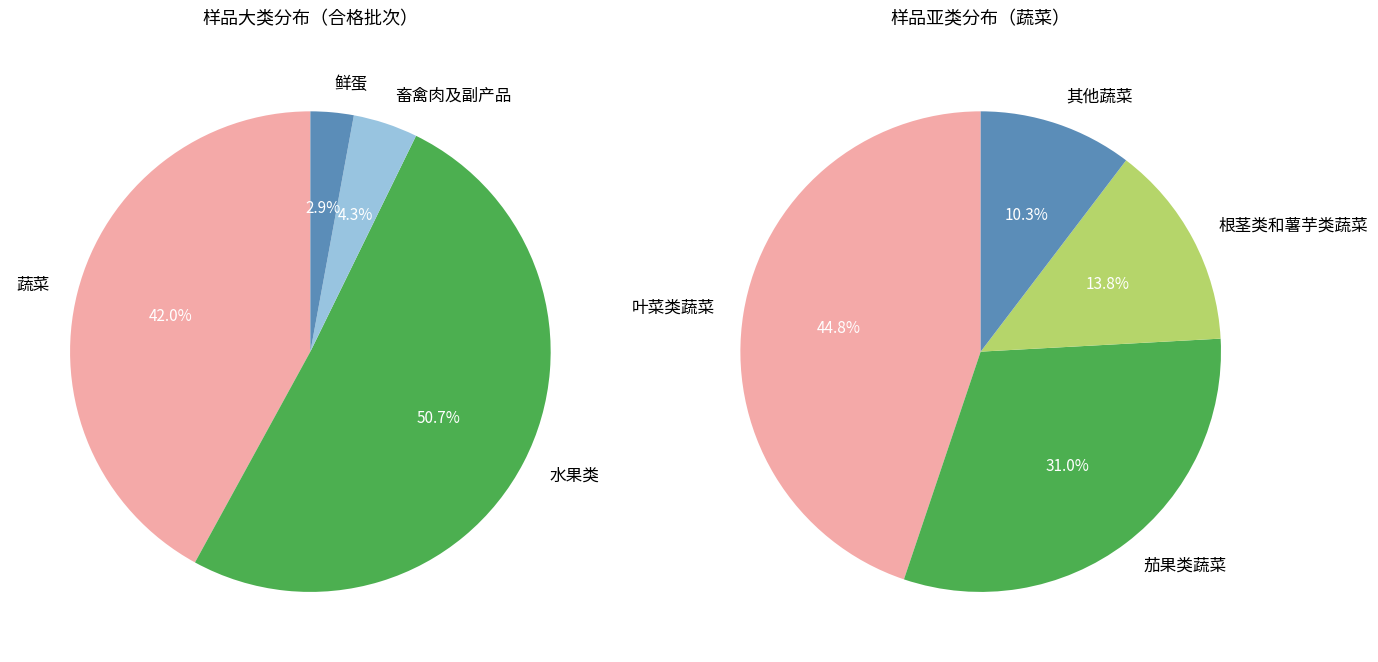

Do 水果类 and 鲜蛋 together represent more than half of the pie?

Yes